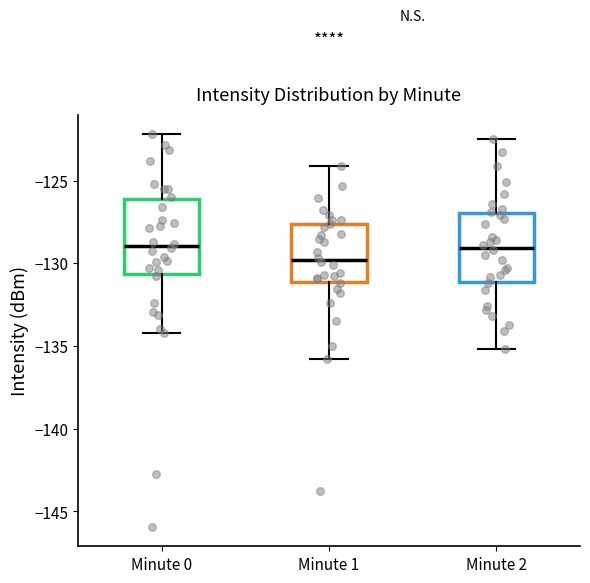

Reading left to right, read every box against the y-axis: the position of its median line, the range the box covers, and the ends of its whiskers. The values are not printed on the chart, so give them approximately, as read against the axis.

Minute 0: median -129.0, box -130.5 to -126.0, whiskers -134.0 to -122.0
Minute 1: median -130.0, box -131.0 to -127.5, whiskers -136.0 to -124.0
Minute 2: median -129.0, box -131.0 to -127.0, whiskers -135.0 to -122.5